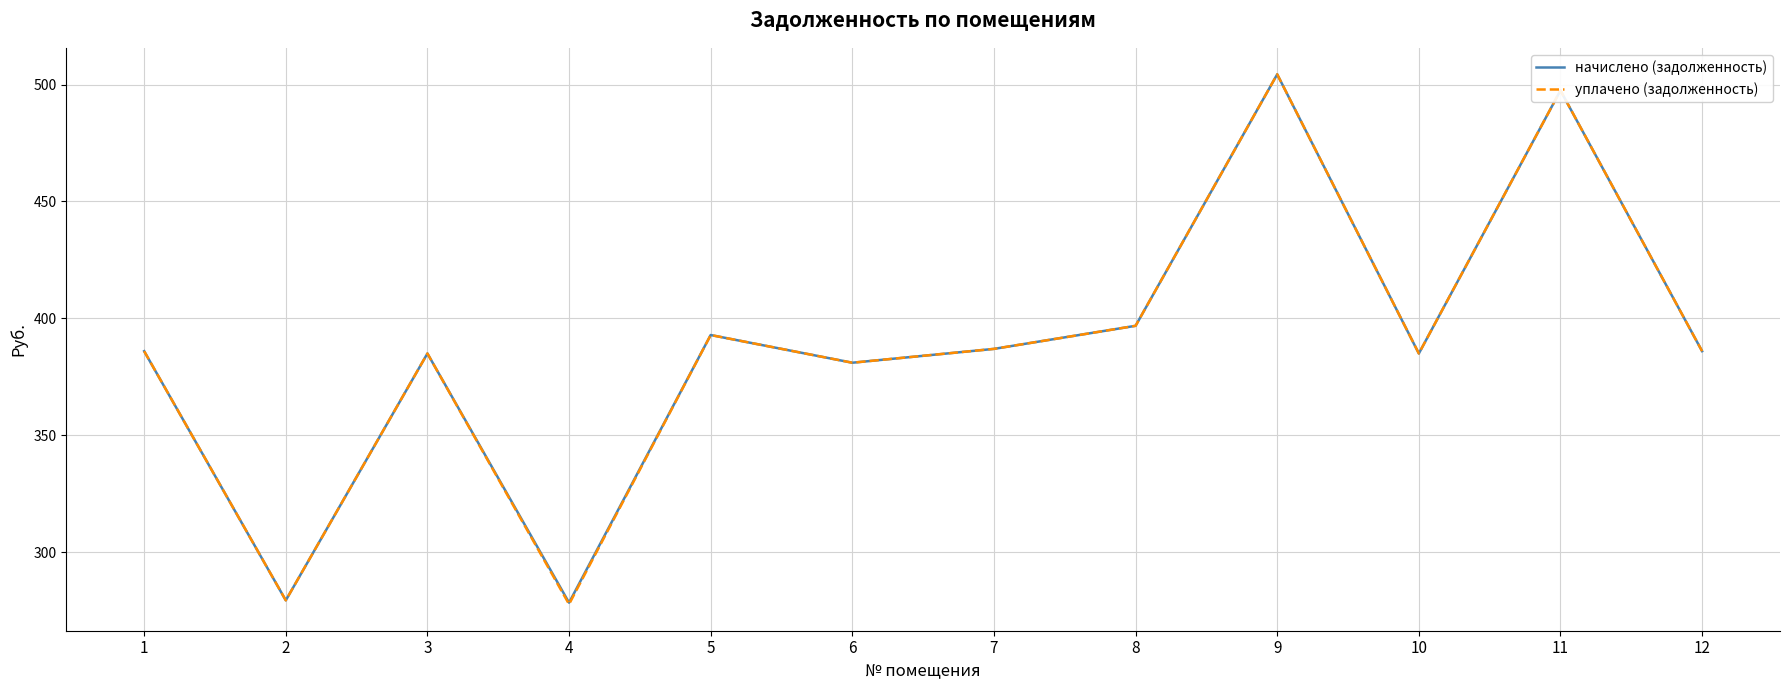

The уплачено (задолженность) series shows 761.9 at 9. True or false?

False